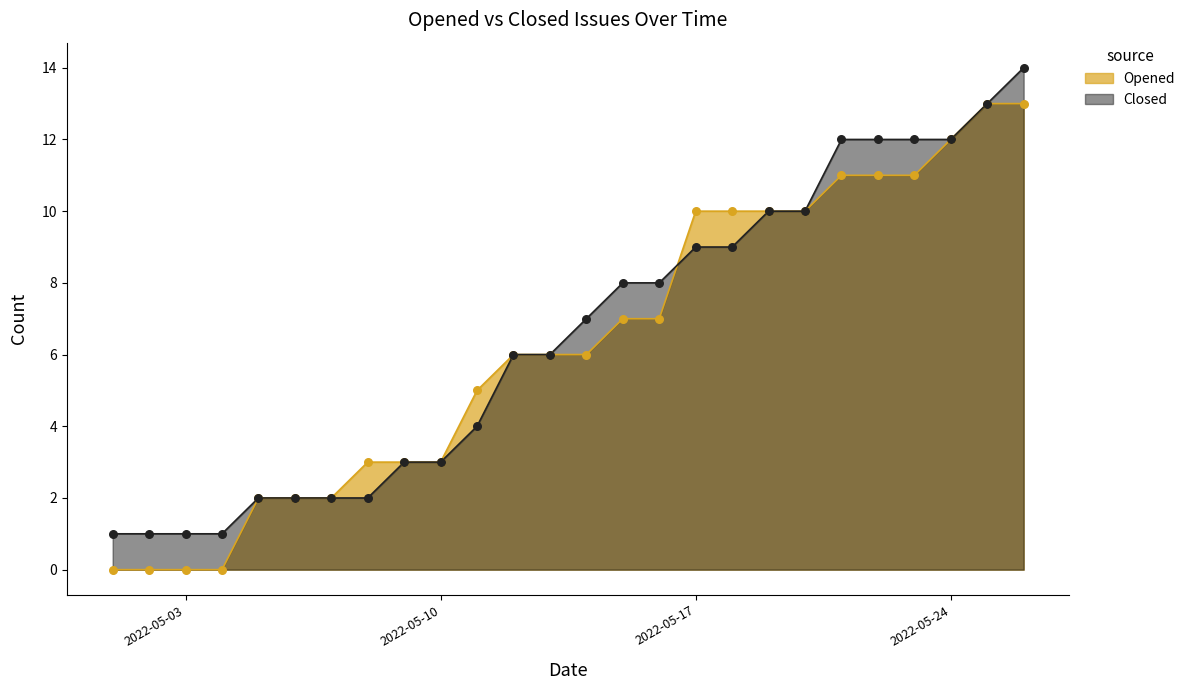

Which series has the largest total across all categories?

Closed